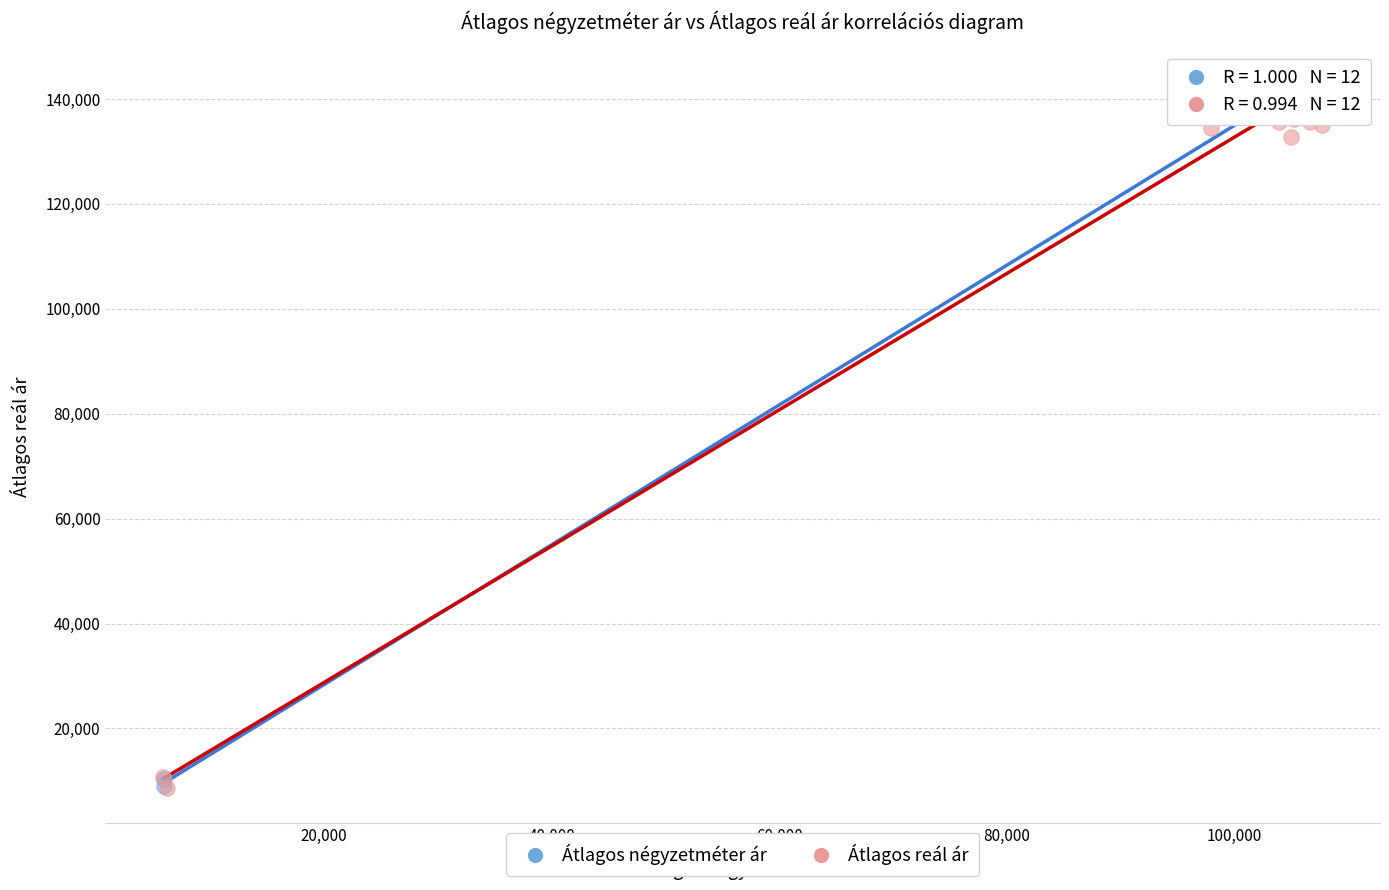

What are all the series names shown in the legend?

Átlagos négyzetméter ár, Átlagos reál ár